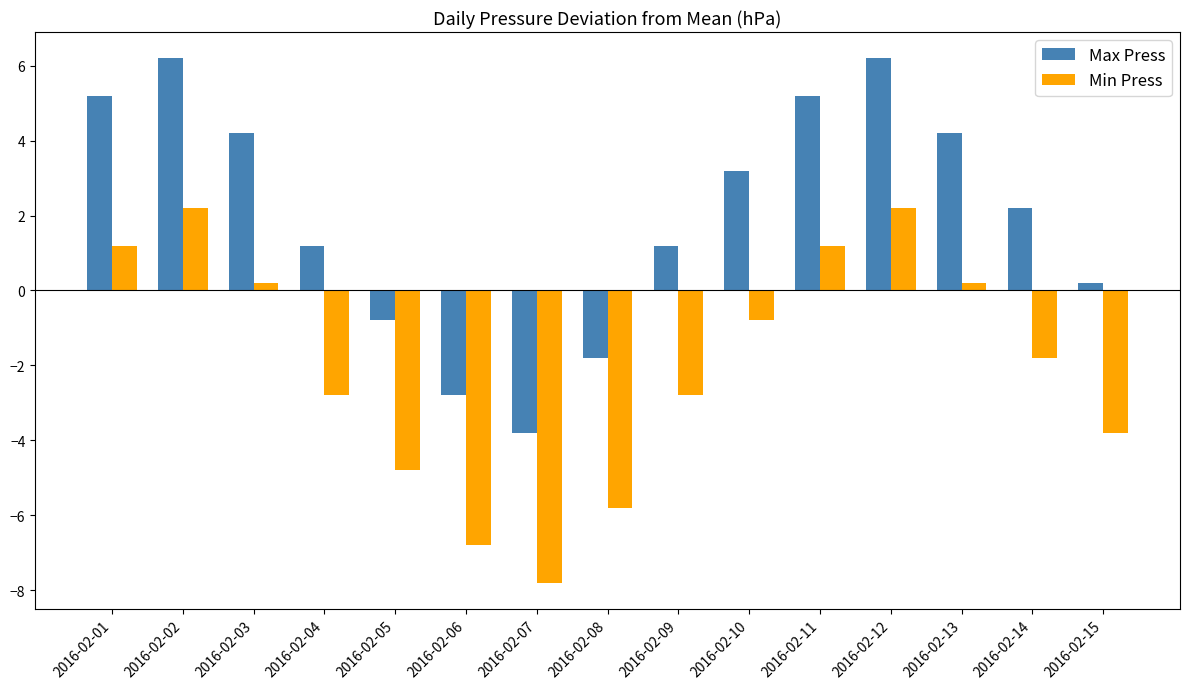

List the series in order of their overall mean, highest first.

Max Press, Min Press